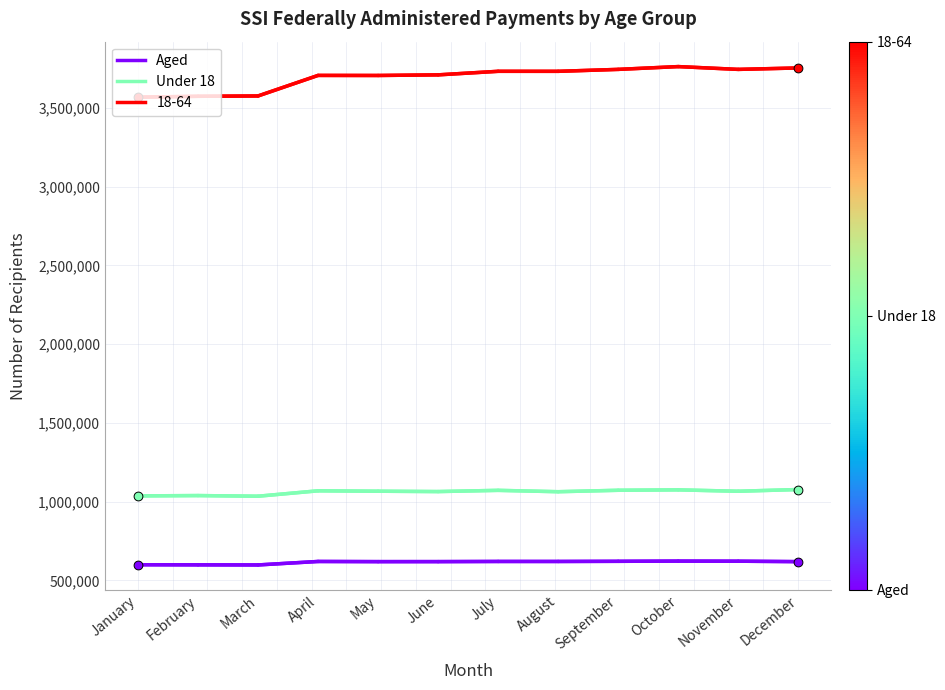

At September, list the series in order from largest to smallest.

18-64, Under 18, Aged